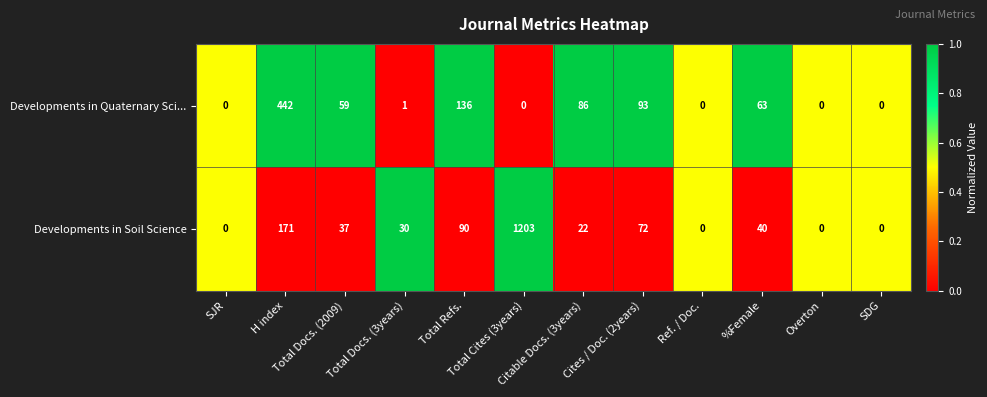

How many series are shown in this chart?

2